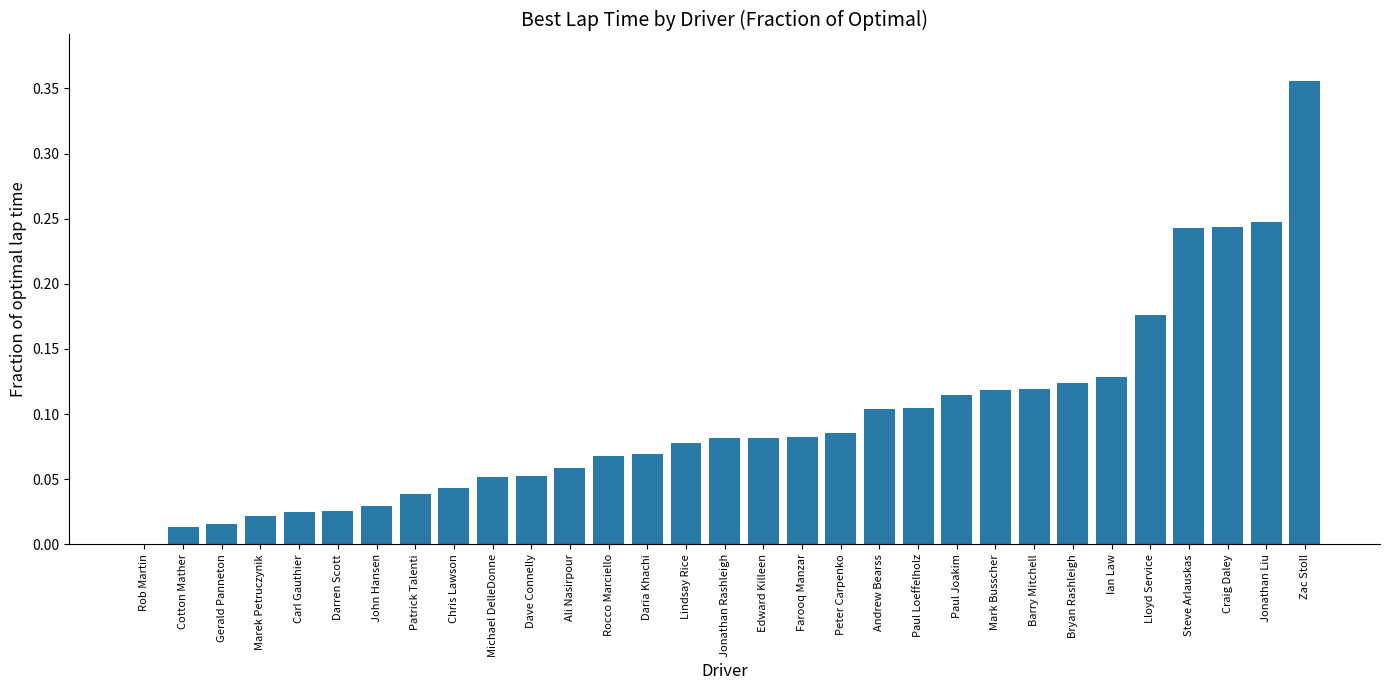

True or false: the data shows 0.0 at Darren Scott.

True